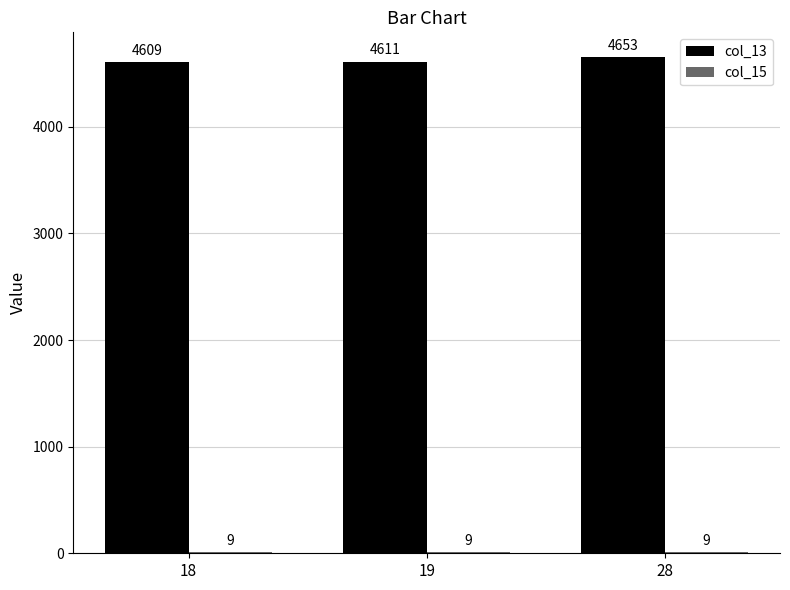

What is the approximate value of col_13 at 18?

4609